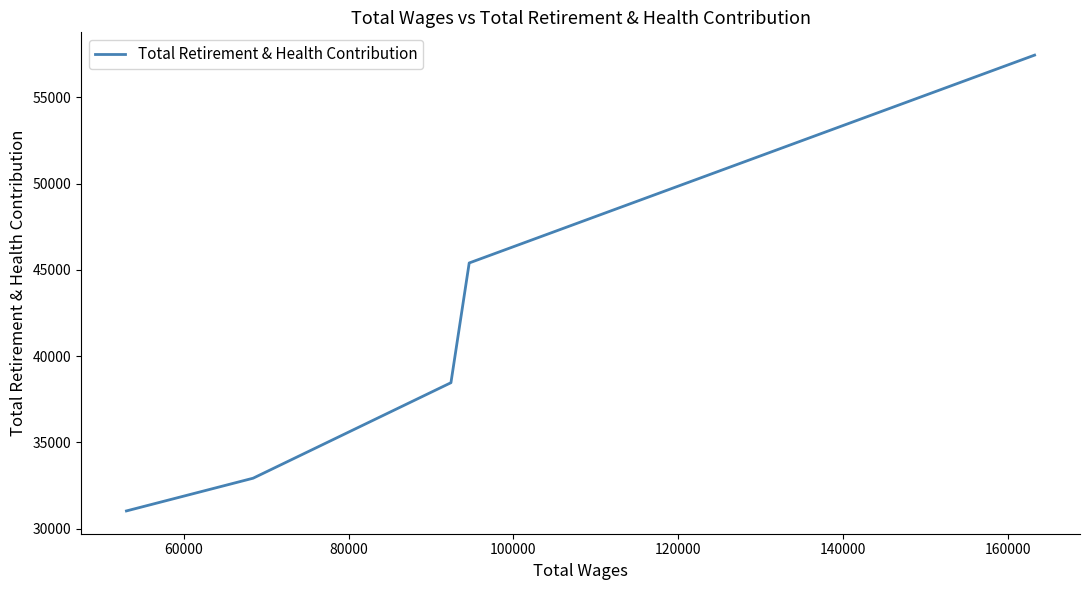

What is the smallest value displayed?

31023